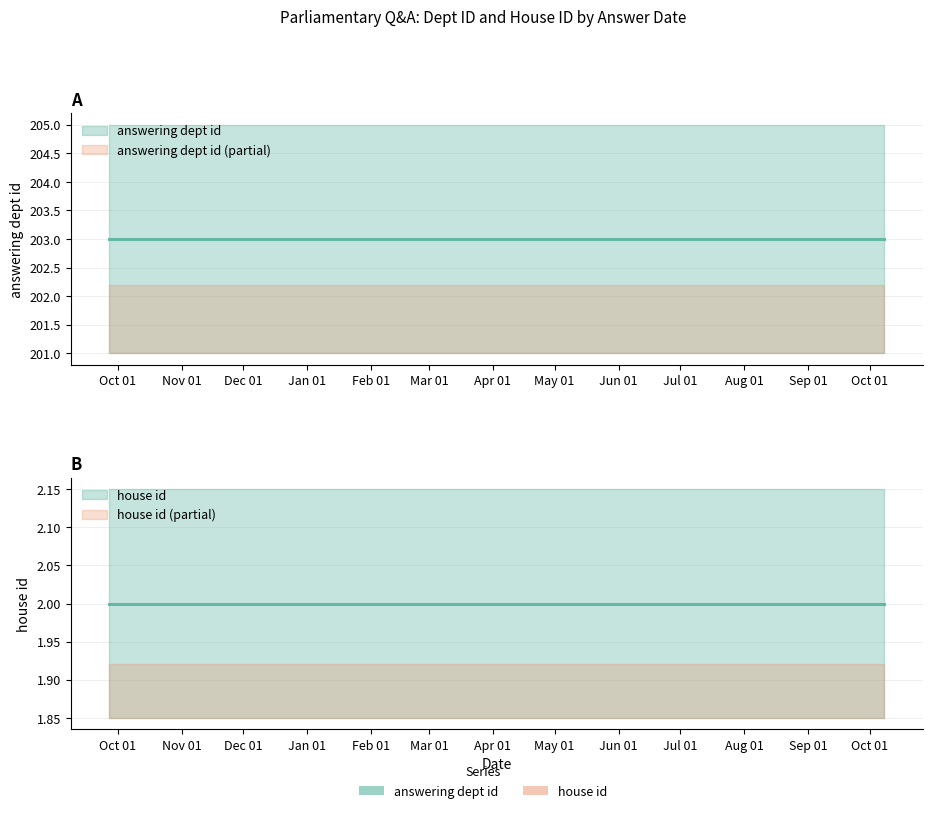

What is the label of the 3rd point from the left?

2019-07-23